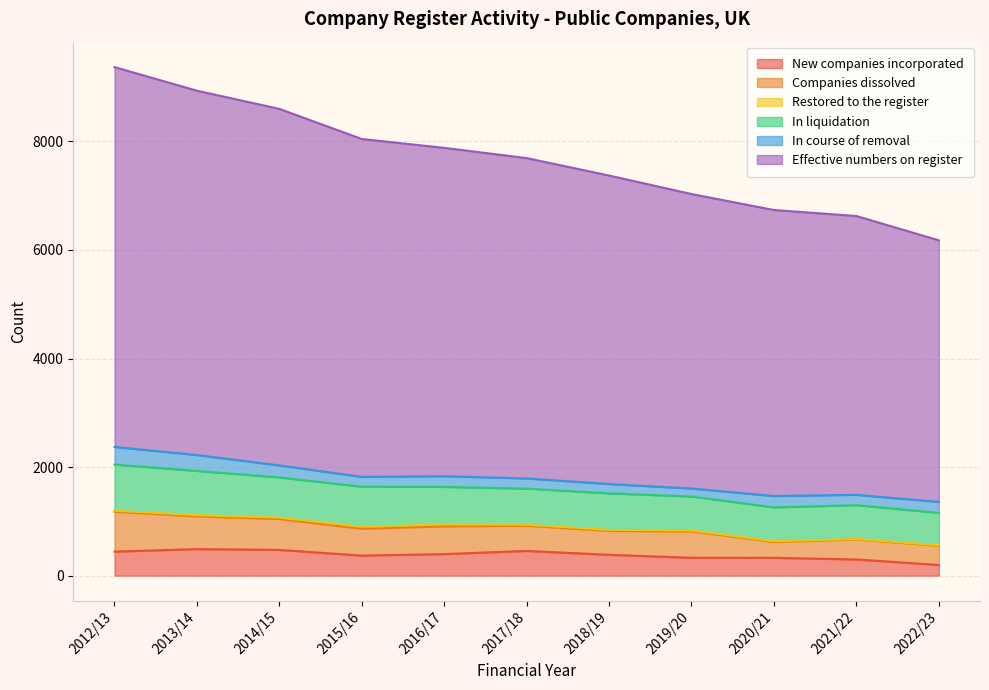

At which label does In course of removal first exceed 198?

2012/13